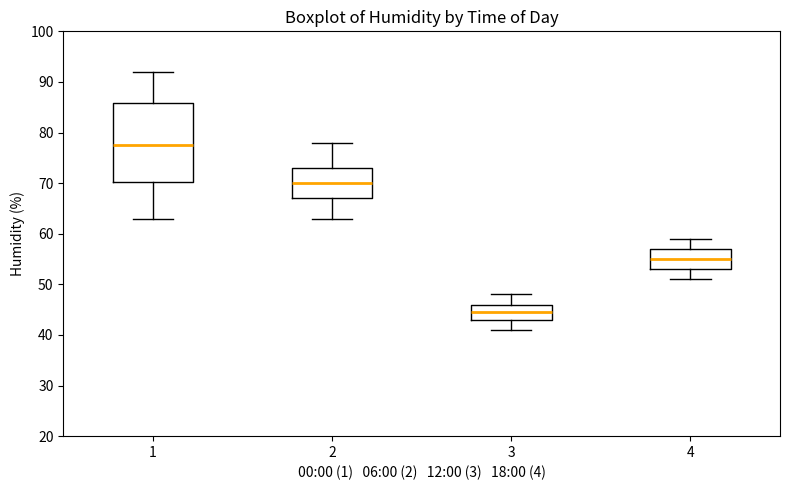

Which box's median line is the highest?

1